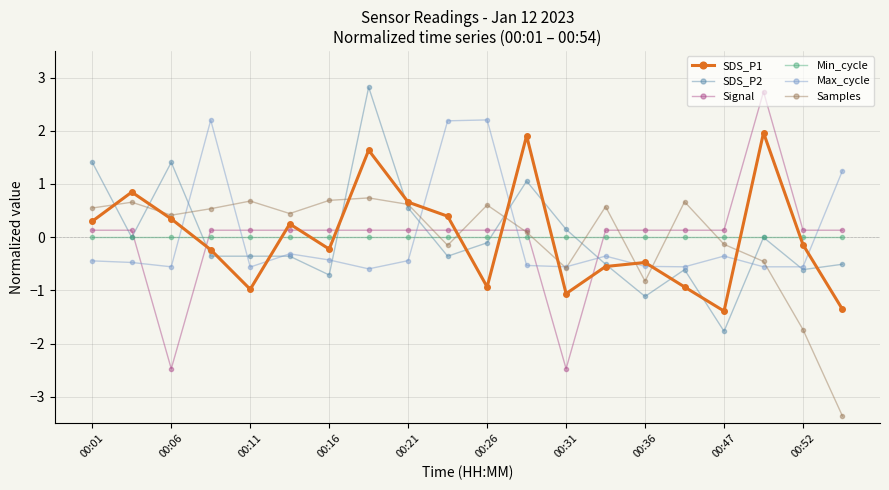

True or false: SDS_P2 has more than 1 interior local peaks.

True